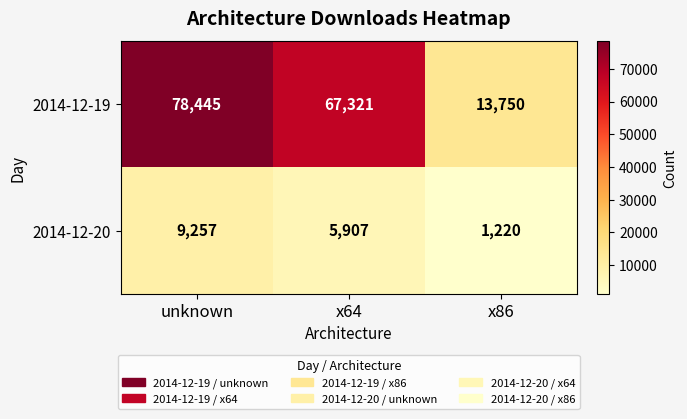

Which series changed the most between unknown and x64?

2014-12-19